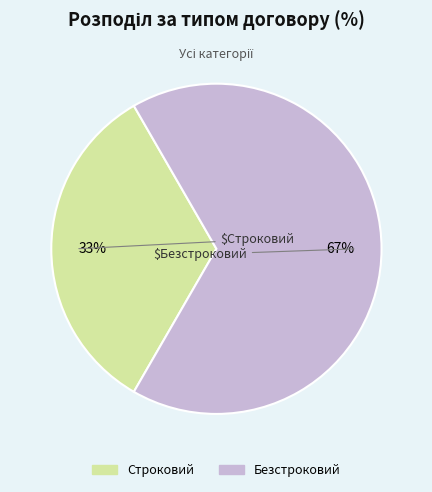

To the nearest percent, what is the combined percentage of Безстроковий and Строковий?

100%